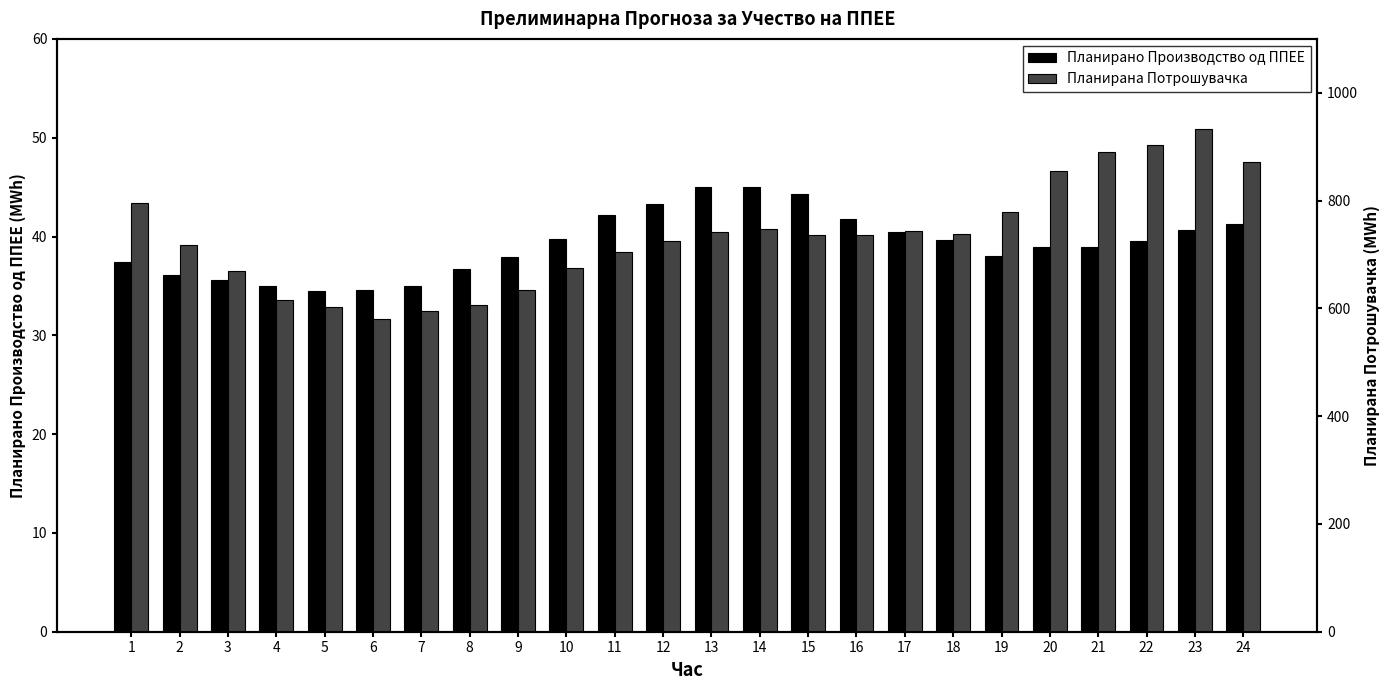

True or false: Планирана Потрошувачка has a value of 1039.9 at 9.

False